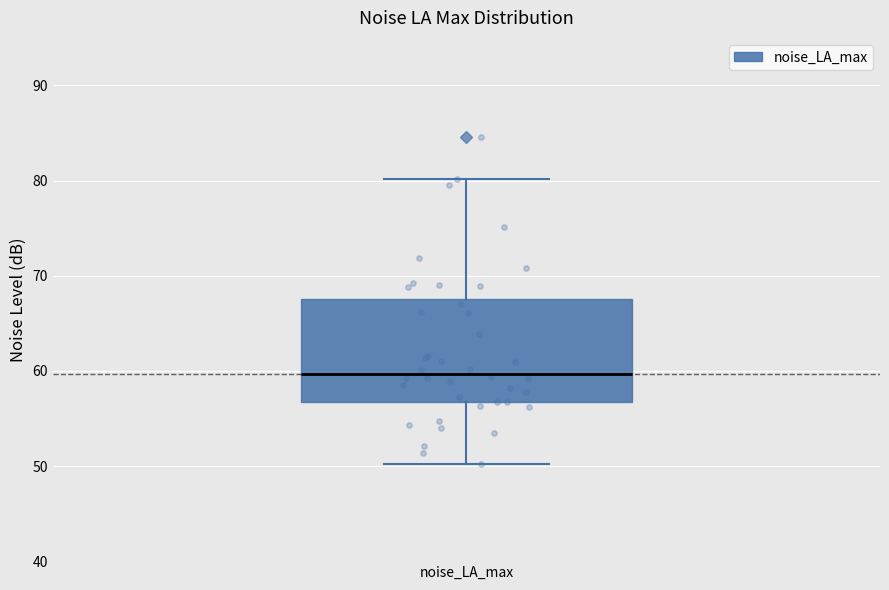

Where does the lower whisker of the box for noise_LA_max end on the y-axis? The values are not printed on the chart, so give them approximately, as read against the axis.

50